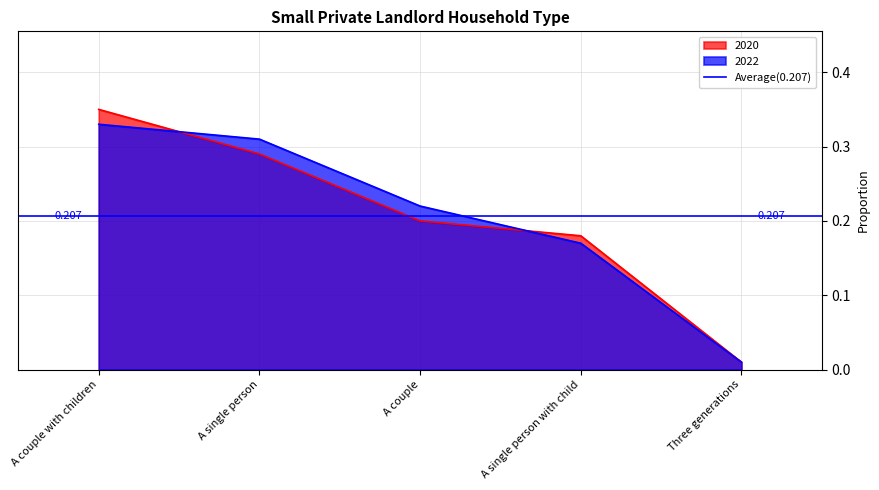

What is the total value across all series at A couple with children?

0.7